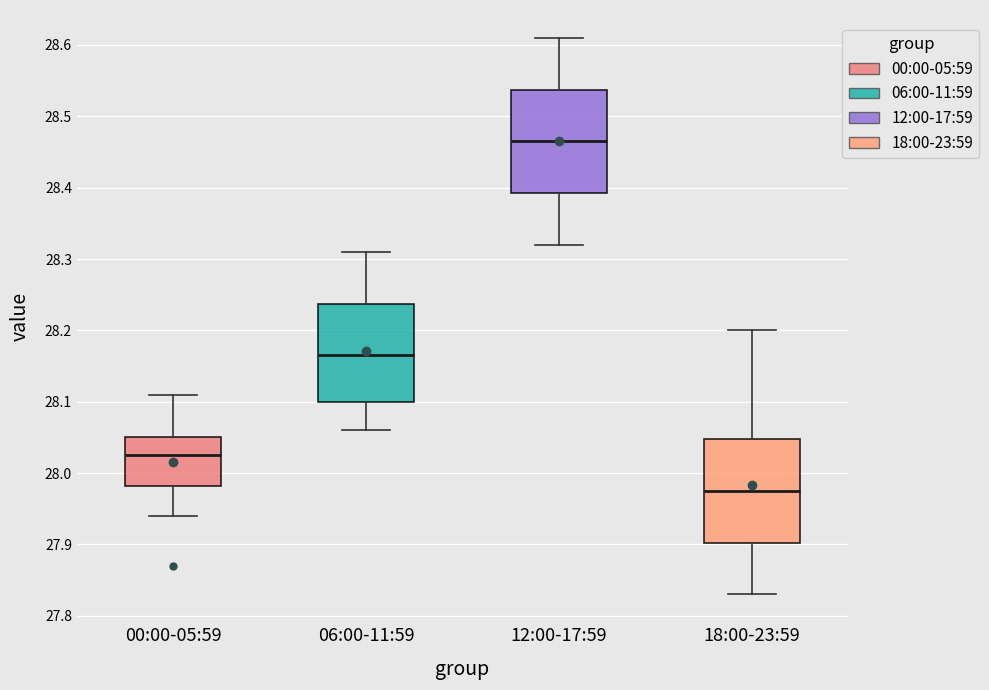

Reading left to right, read every box against the y-axis: the position of its median line, the range the box covers, and the ends of its whiskers. The values are not printed on the chart, so give them approximately, as read against the axis.

00:00-05:59: median 28.03, box 27.98 to 28.05, whiskers 27.94 to 28.11
06:00-11:59: median 28.17, box 28.10 to 28.24, whiskers 28.06 to 28.31
12:00-17:59: median 28.47, box 28.39 to 28.54, whiskers 28.32 to 28.61
18:00-23:59: median 27.98, box 27.90 to 28.05, whiskers 27.83 to 28.20